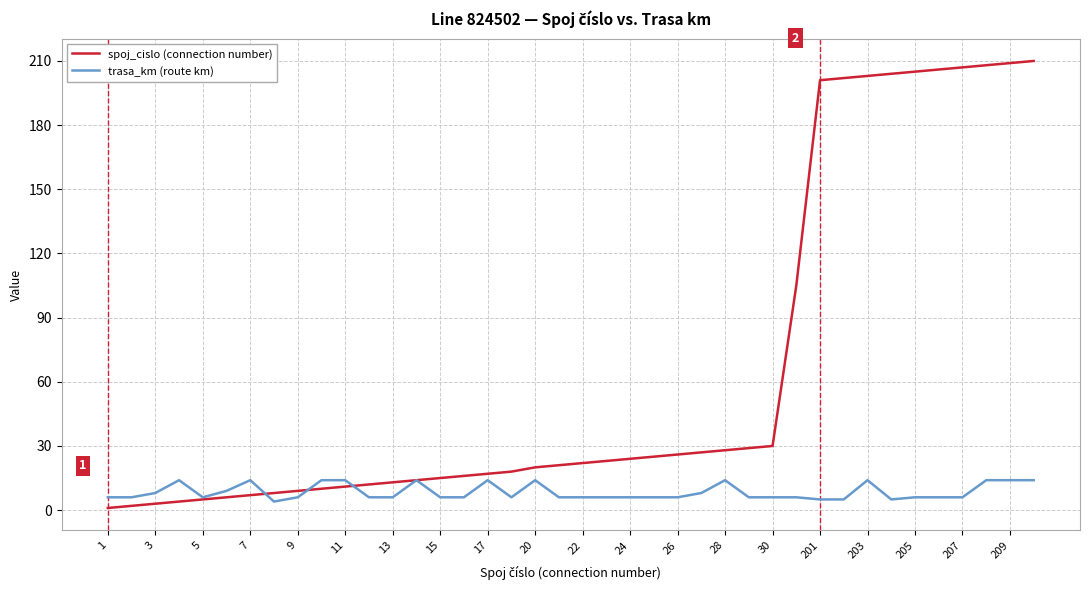

What is the maximum value shown in the chart?

210